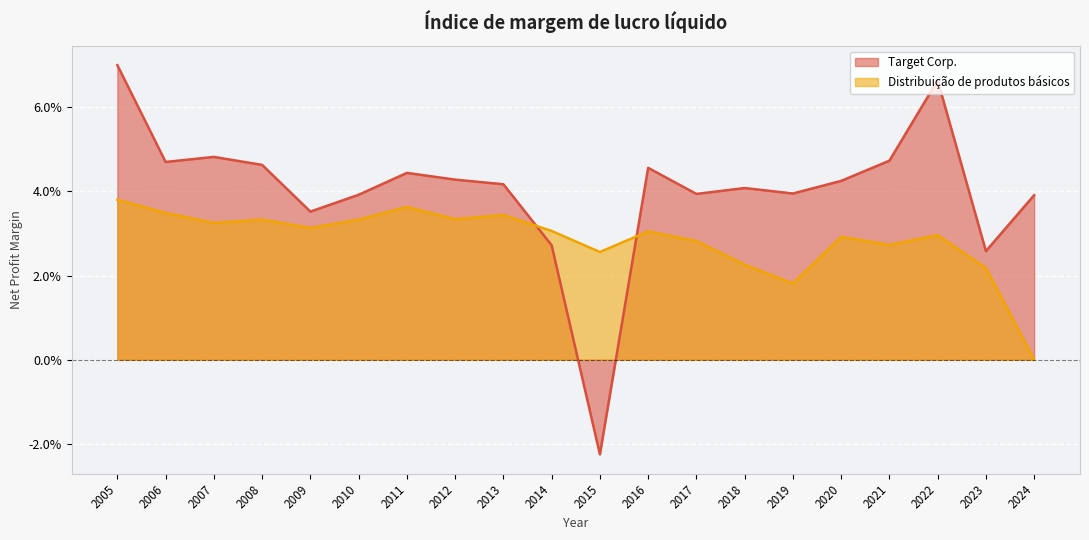

At how many categories does at least one series exceed 0?

20